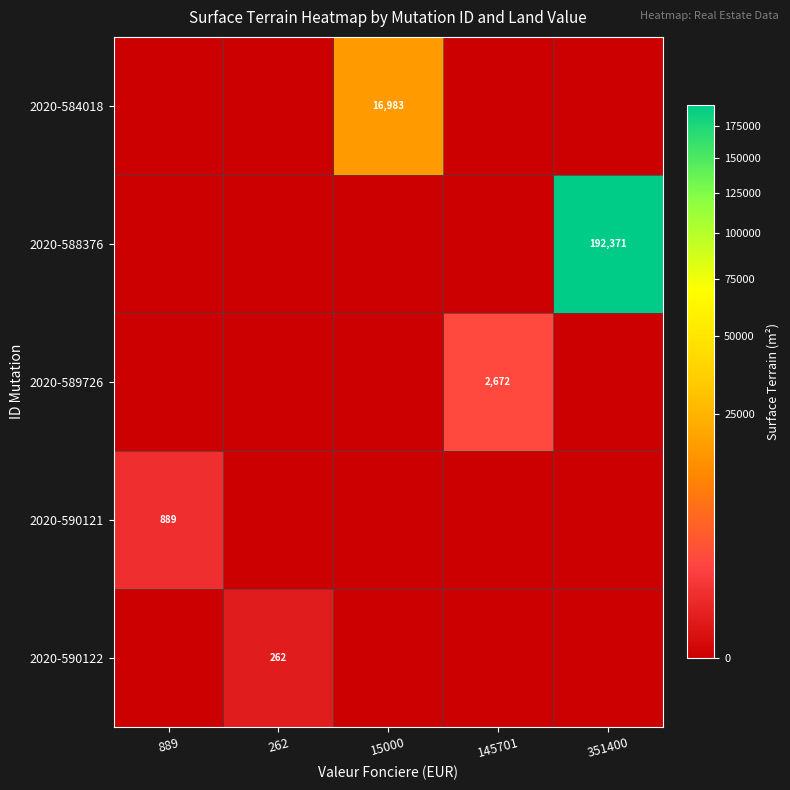

How many data points does each series have?

5